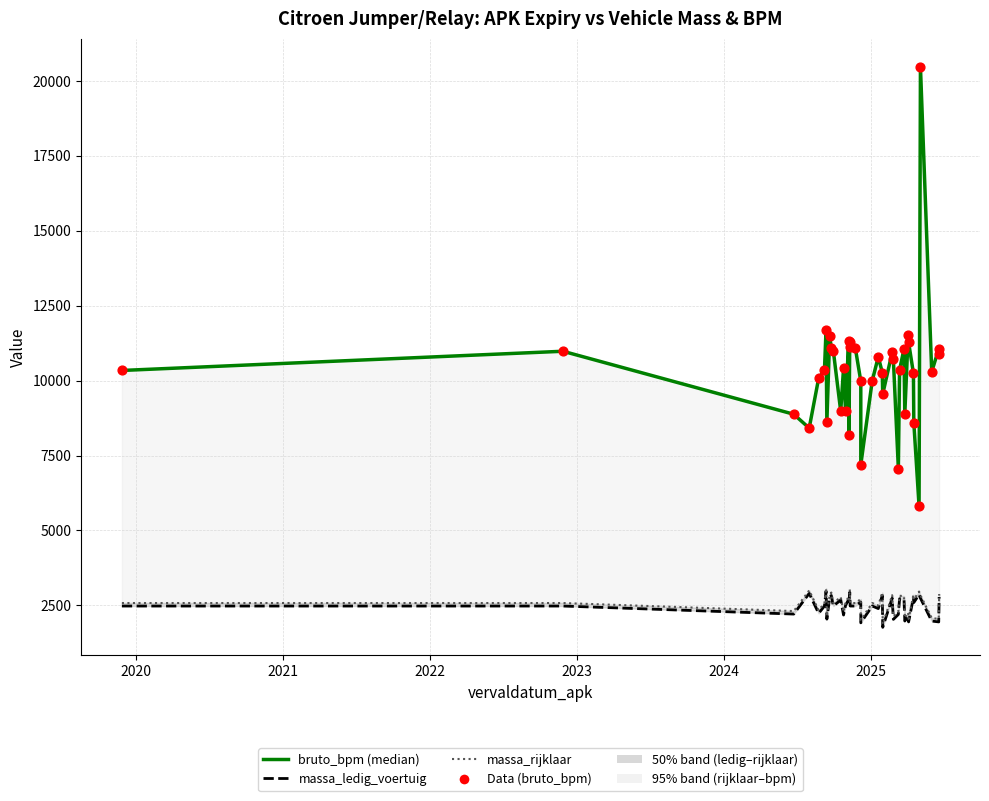

Which series has the largest Y range (max minus min)?

bruto_bpm